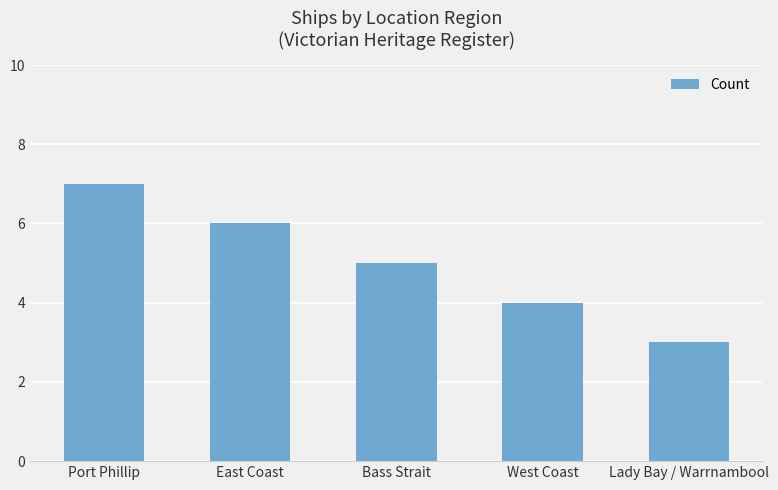

Rank the categories by value from lowest to highest.

Lady Bay / Warrnambool, West Coast, Bass Strait, East Coast, Port Phillip